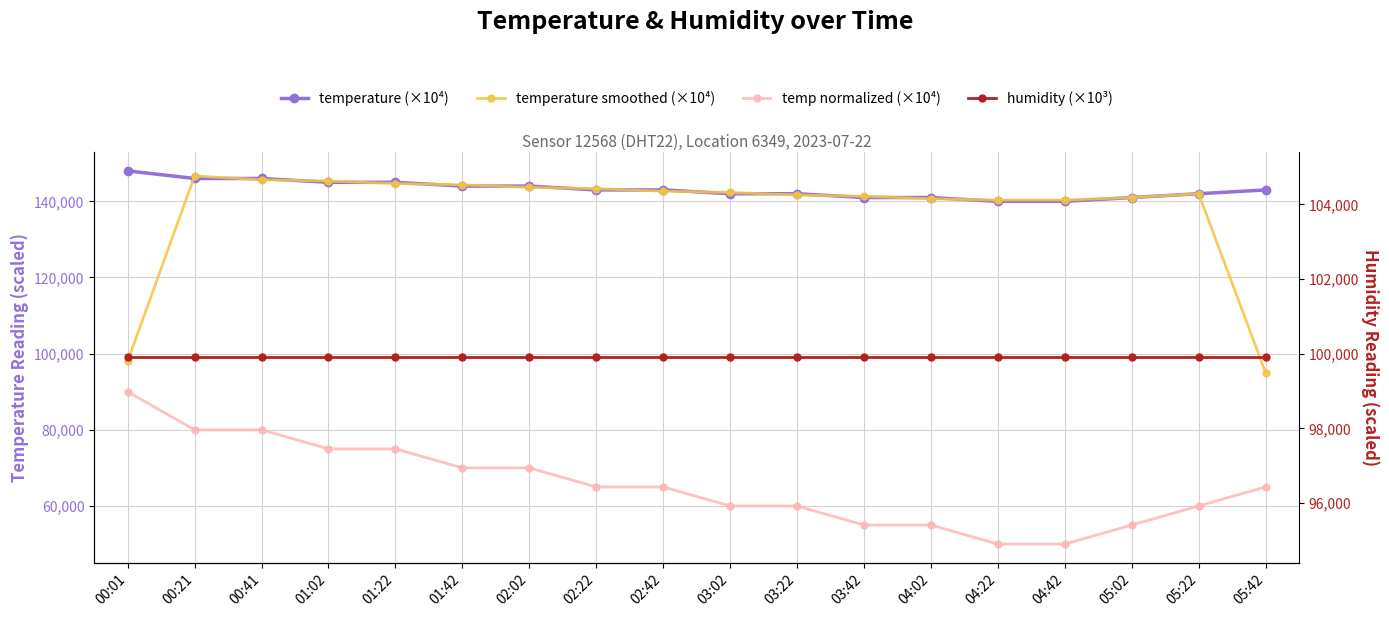

At which category does temperature smoothed (×10⁴) reach its first local peak?

00:21